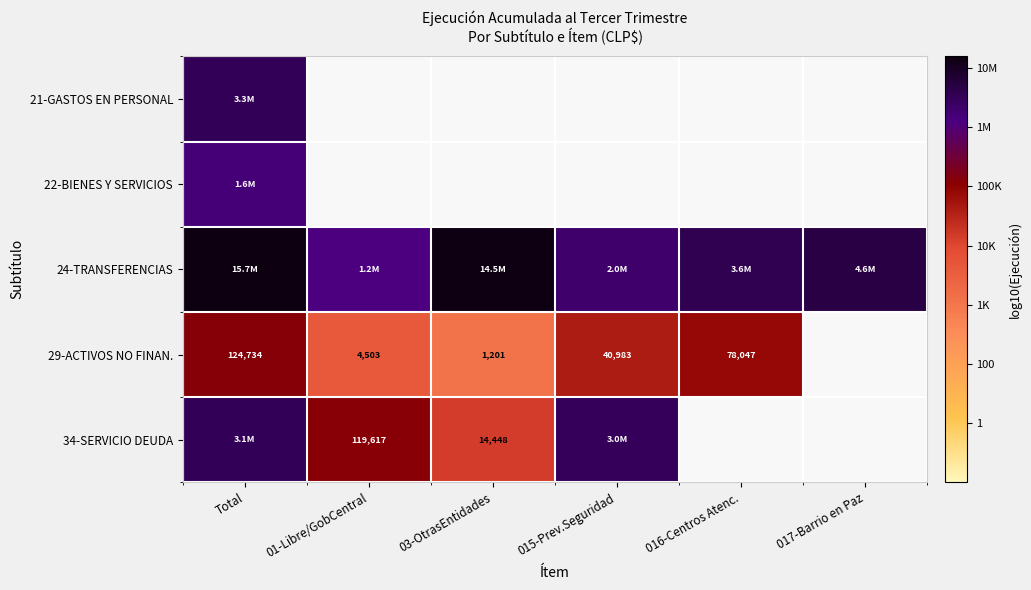

How many positive values does the 22-BIENES Y SERVICIOS series have?

1